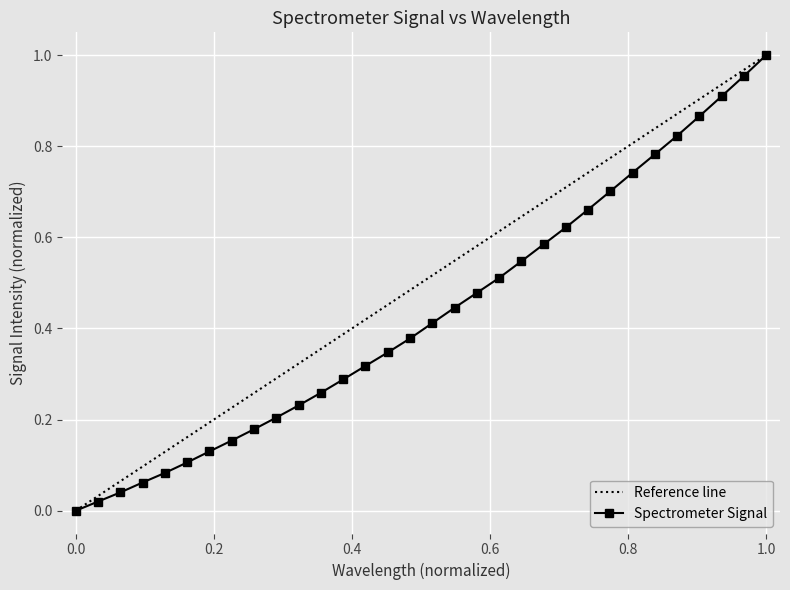

True or false: Spectrometer Signal has more than 2 points higher than both neighbors.

False